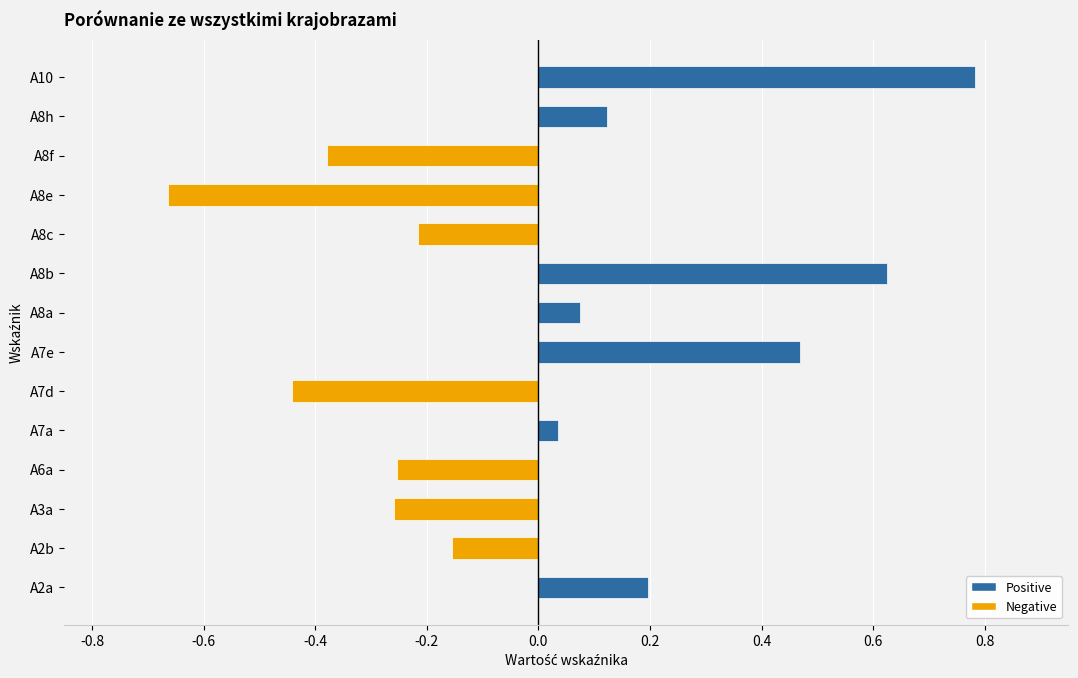

What are all the series names shown in the legend?

Positive, Negative